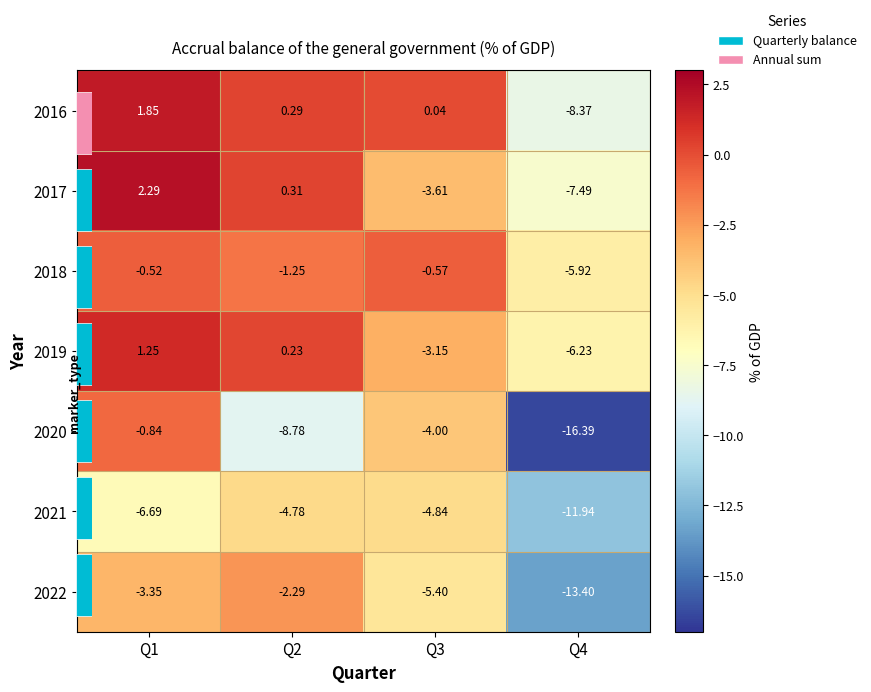

What is the difference between the 2021 values at Q4 and Q2?

7.2